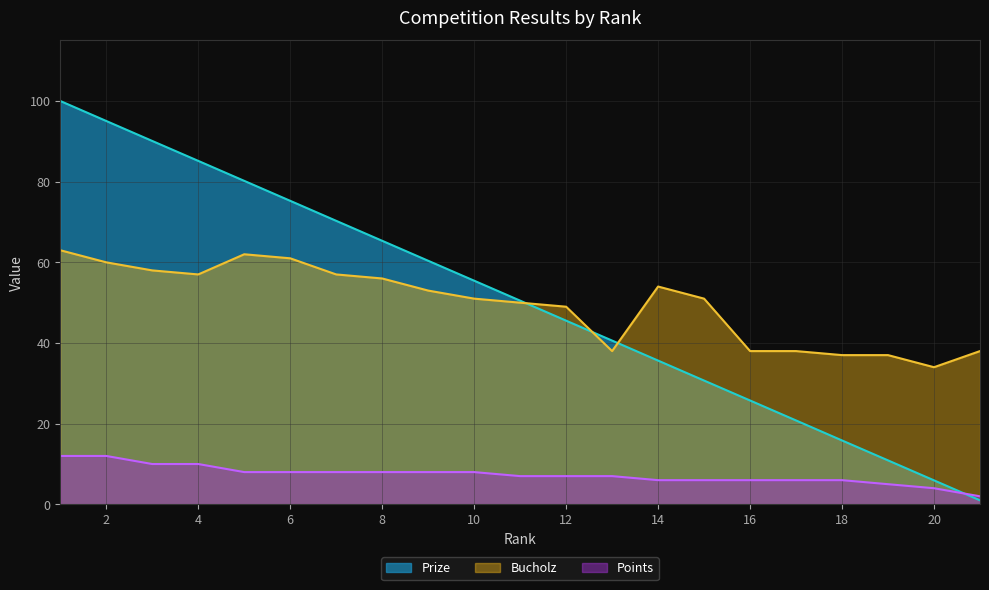

Where do Prize and Points first cross each other?

20 and 21